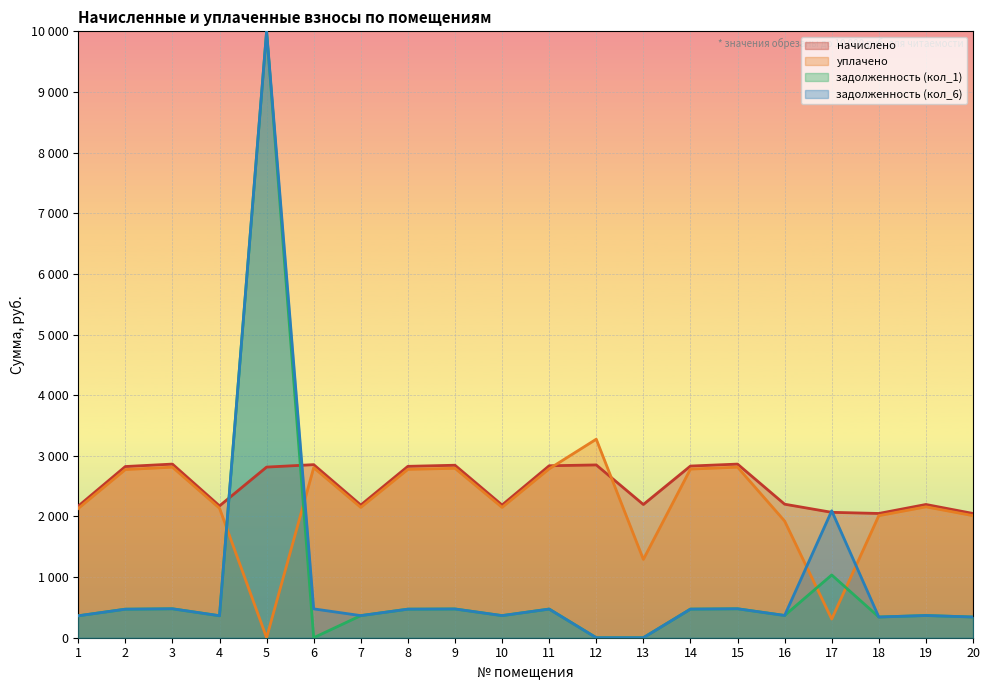

Reading left to right, extract all data points from this chart.

начислено: 2170.1	2823.2	2863.5	2174.2	2814.0	2854.3	2188.1	2826.5	2844.5	2188.1	2835.7	2849.6	2196.9	2831.1	2863.5	2202.0	2067.8	2049.3	2197.4	2049.3
уплачено: 2131.6	2773.2	2812.7	2135.7	0.0	2803.7	2149.3	2776.4	2794.1	2149.3	2785.5	3274.1	1291.8	2780.9	2812.7	1923.9	308.0	2013.0	2158.4	2013.0
задолженность (кол_1): 361.7	470.5	477.2	362.4	10000.0	0.0	364.7	471.1	474.1	364.7	472.6	0.0	0.0	471.9	477.2	367.0	1035.1	341.6	366.2	341.6
задолженность (кол_6): 361.7	470.5	477.2	362.4	10000.0	475.7	364.7	471.1	474.1	364.7	472.6	0.0	0.0	471.9	477.2	367.0	2093.3	341.6	366.2	341.6